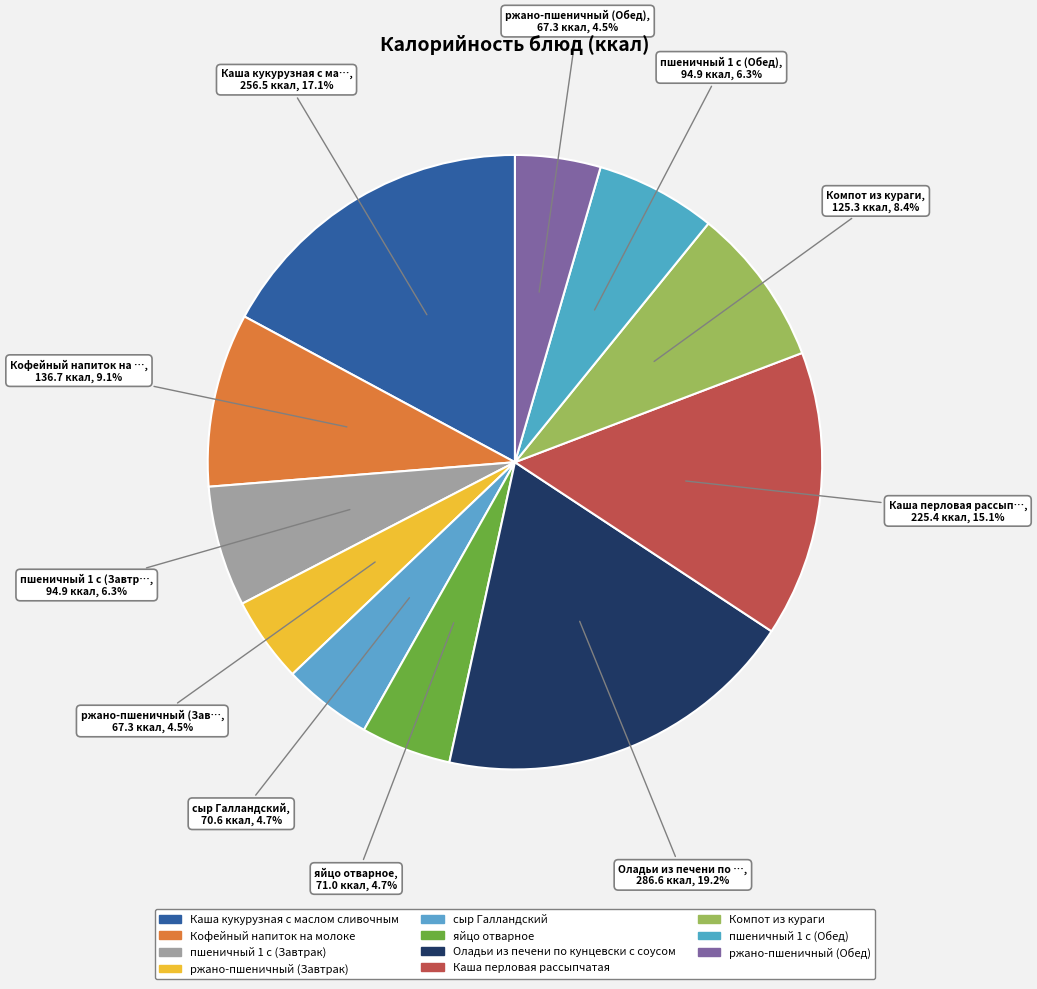

How many segments does this pie chart have?

11